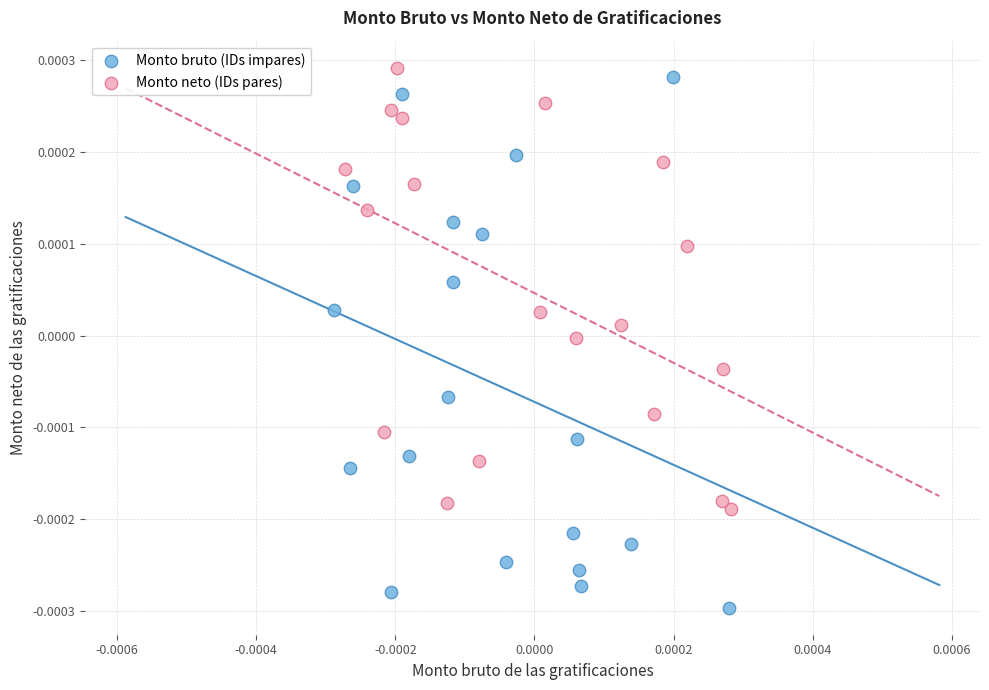

Which series has the largest Y range (max minus min)?

Monto bruto (IDs impares)